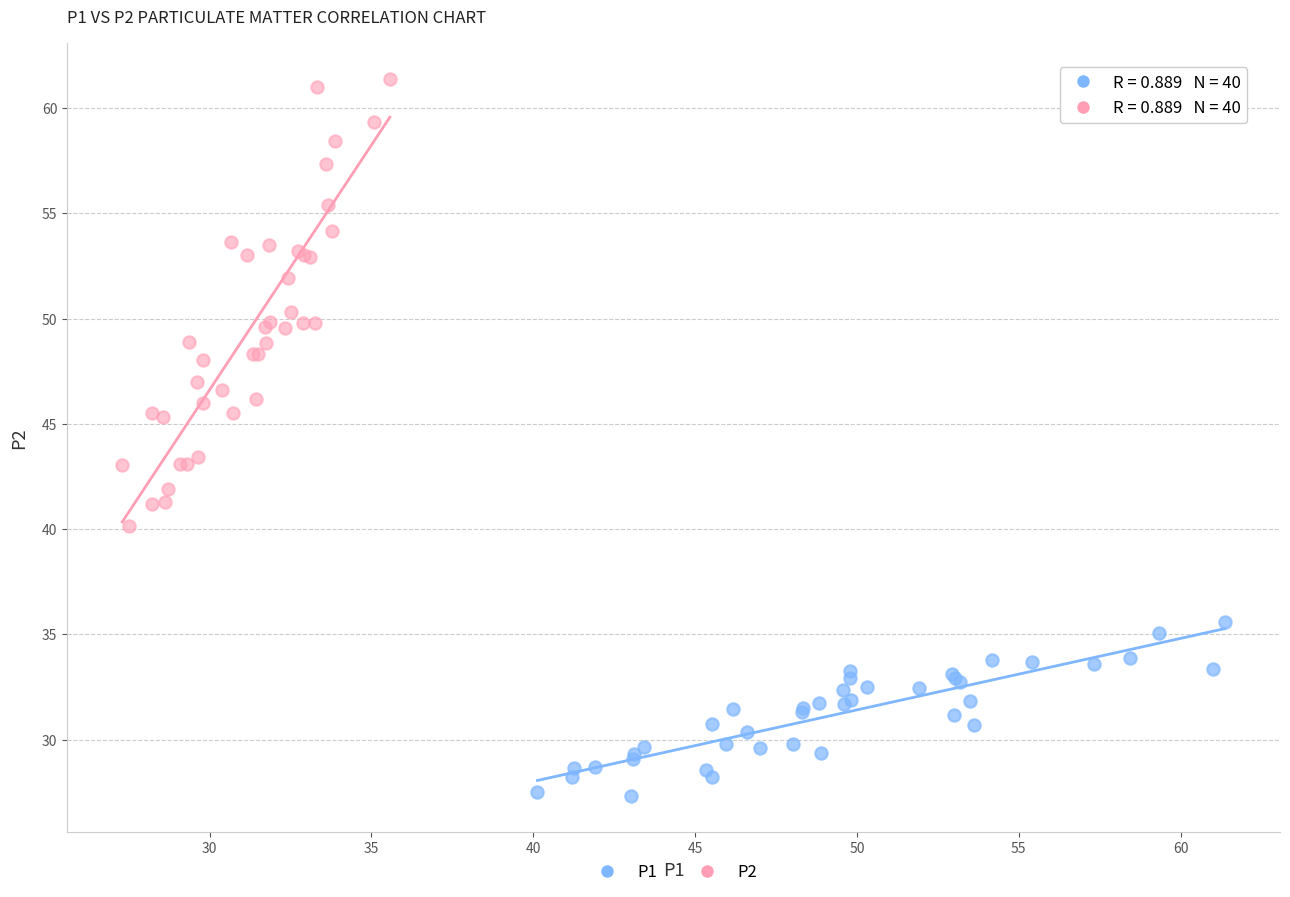

What are all the series names shown in the legend?

P1, P2